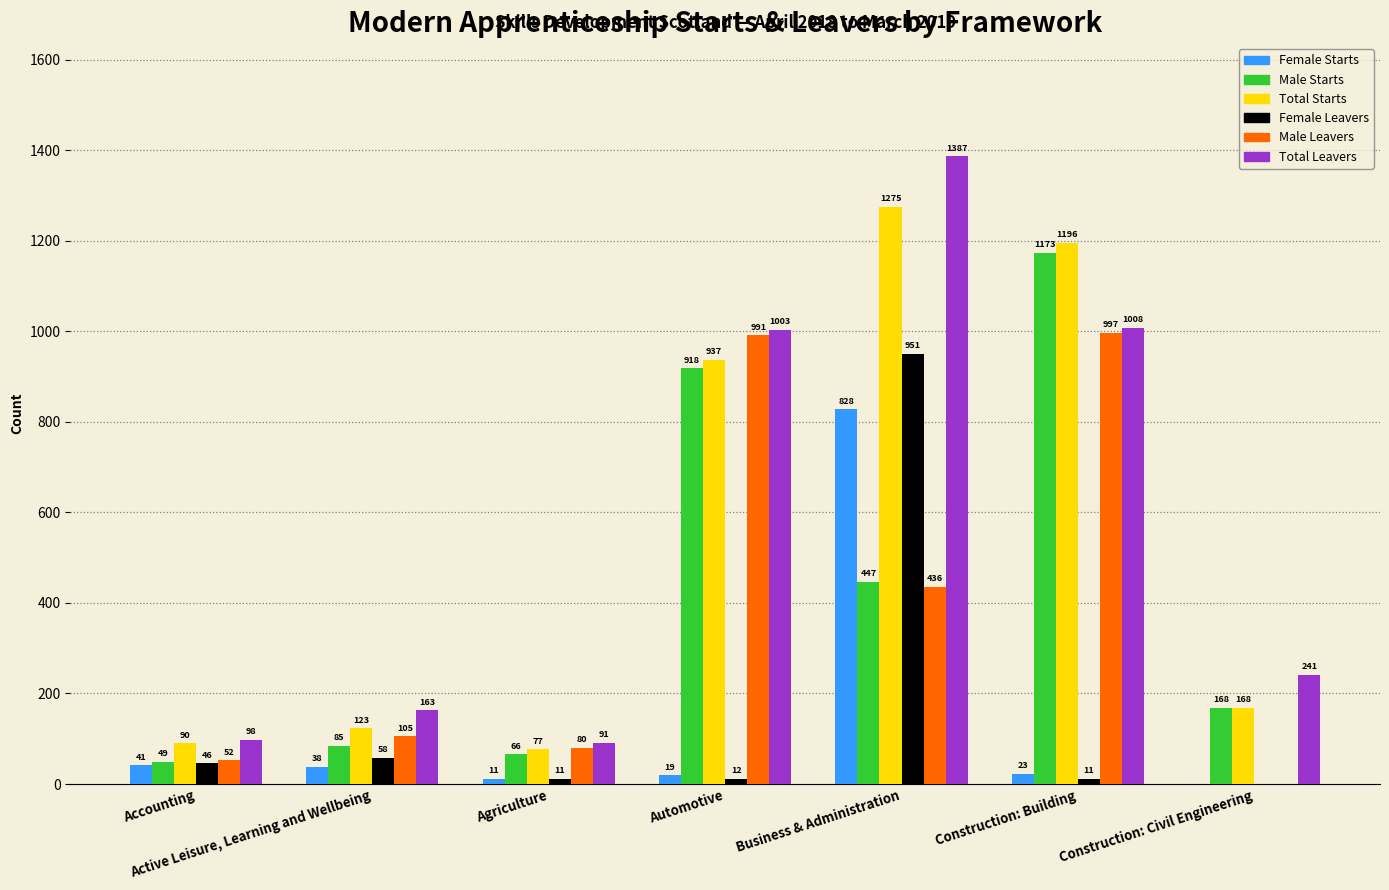

Reading left to right, what are all the values shown in this chart?

Female Starts: 41	38	11	19	828	23	0
Male Starts: 49	85	66	918	447	1173	168
Total Starts: 90	123	77	937	1275	1196	168
Female Leavers: 46	58	11	12	951	11	0
Male Leavers: 52	105	80	991	436	997	0
Total Leavers: 98	163	91	1003	1387	1008	241